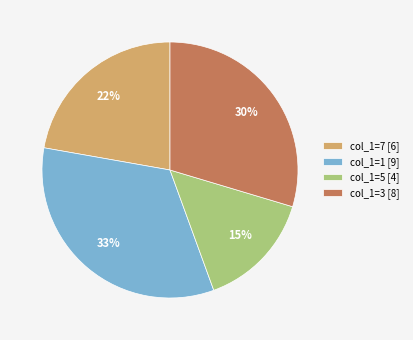

Which slice is the smallest?

col_1=5 [4]